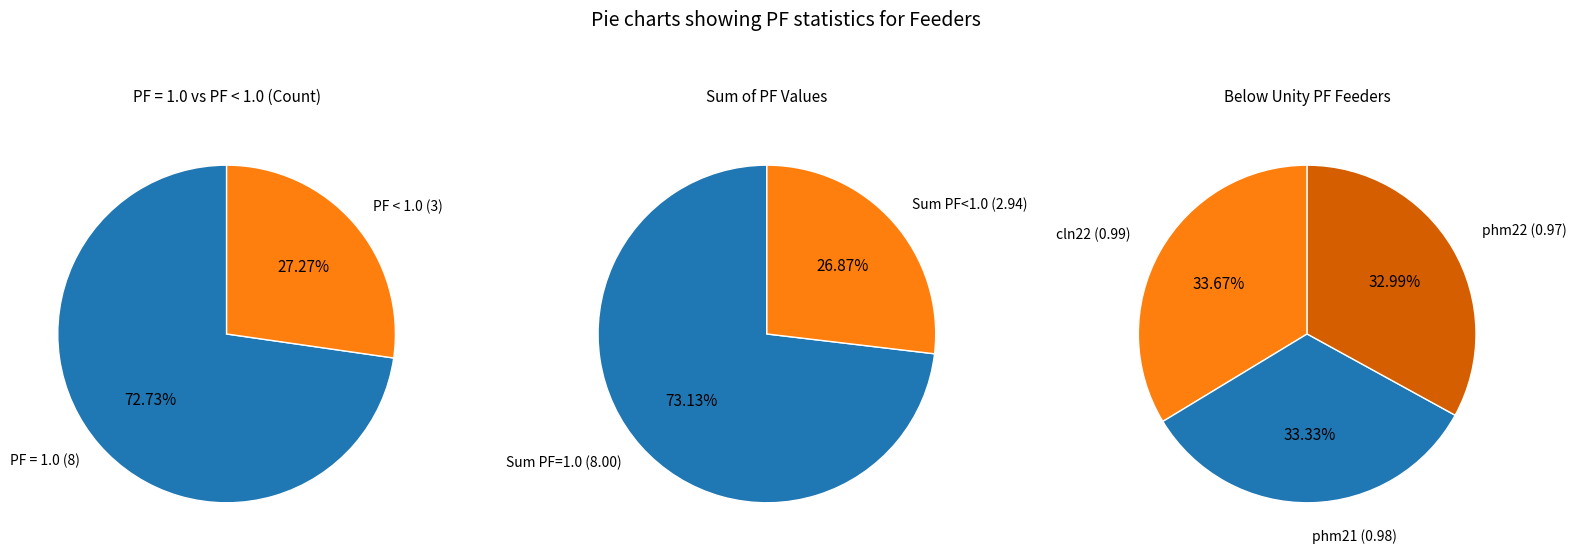

What is the smallest slice in the pie chart?

phm22